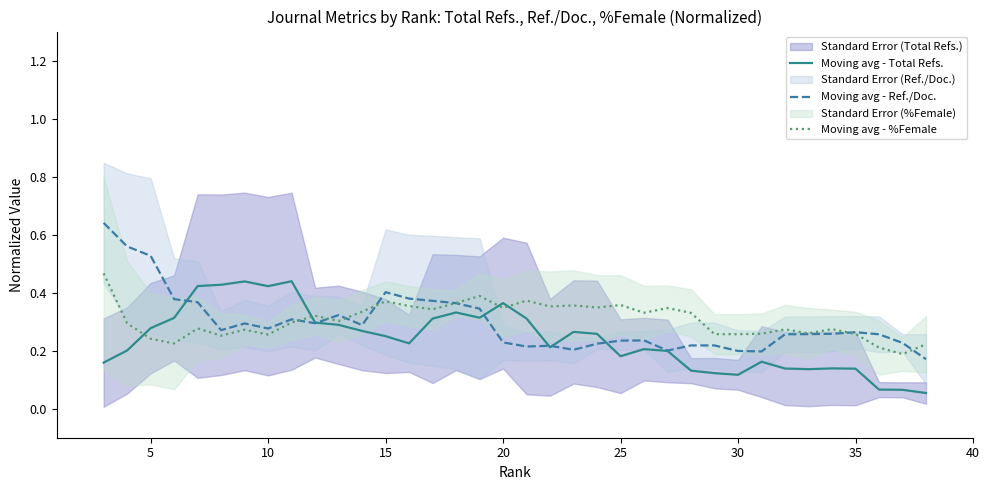

The Moving avg - Total Refs. series shows 0.5 at 16. True or false?

False